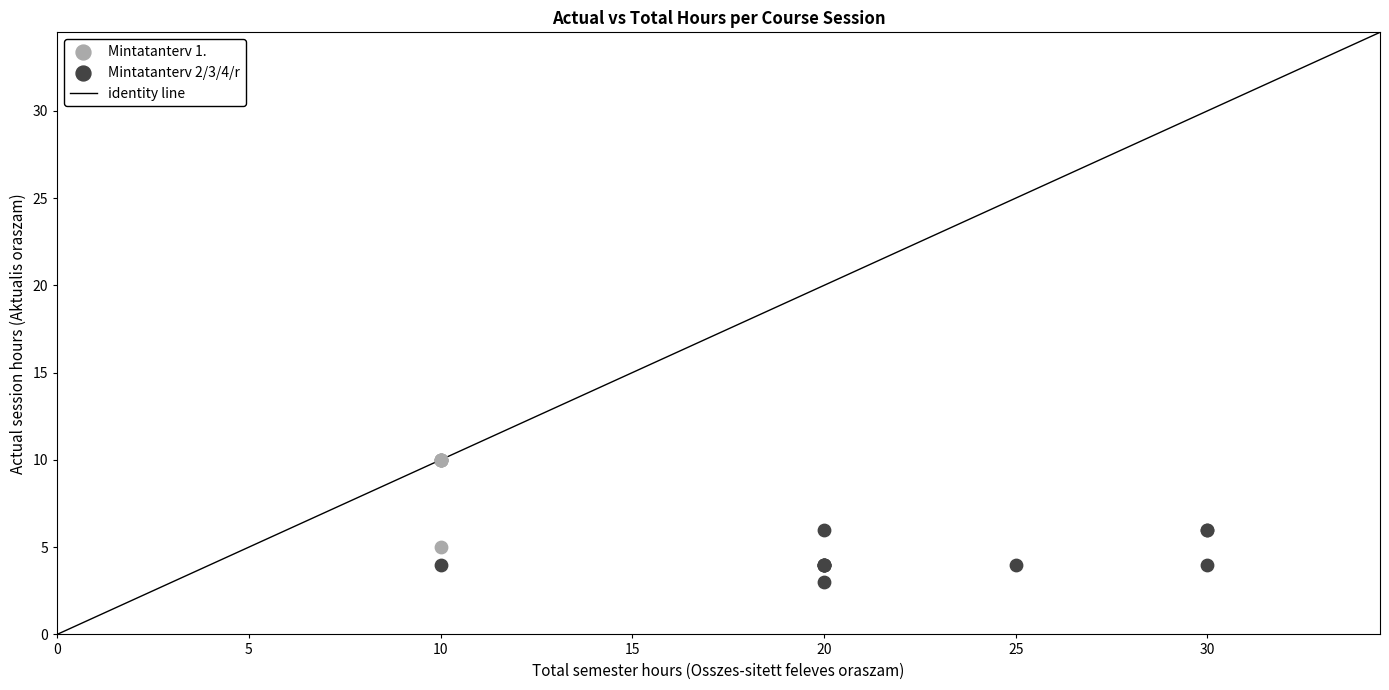

Which series reaches the minimum Y coordinate?

Mintatanterv 2/3/4/r